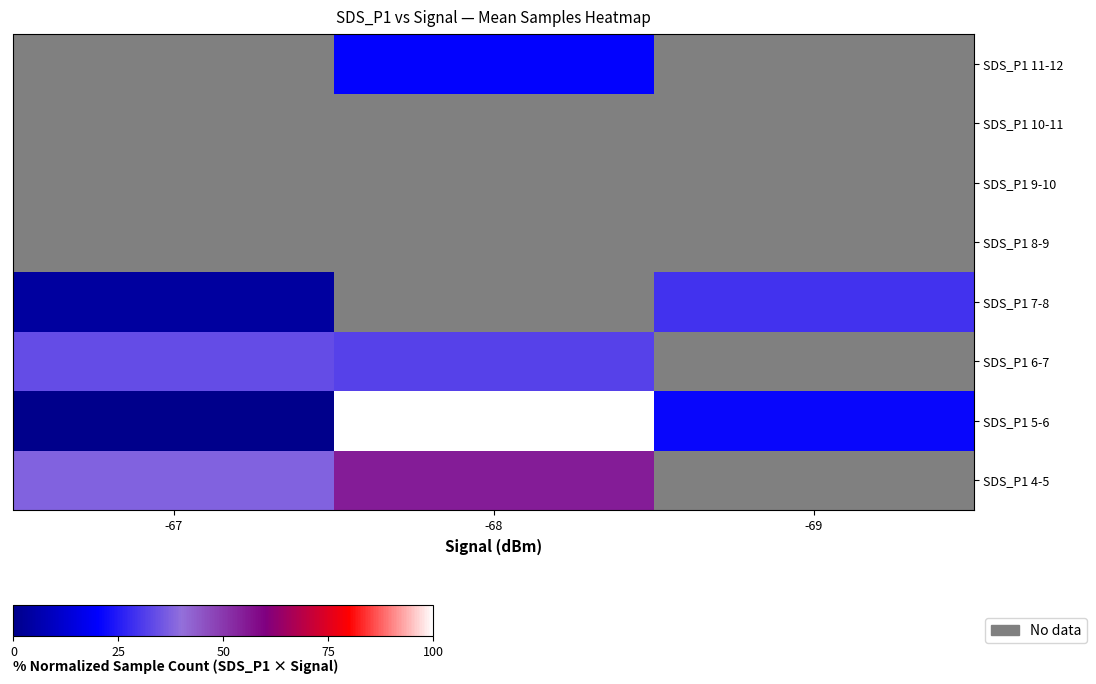

Which has a higher value, -69 or -67?

-67